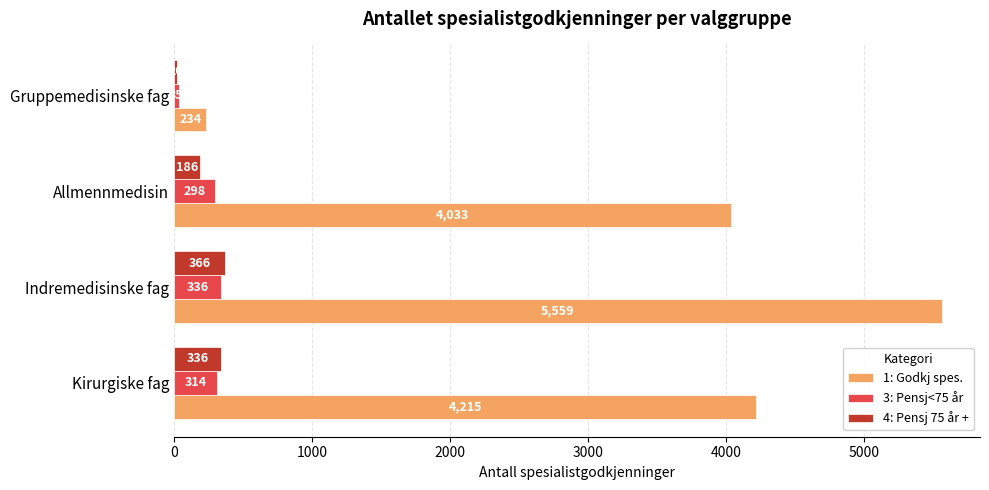

What is the approximate value of 4: Pensj 75 år + at Gruppemedisinske fag?

20